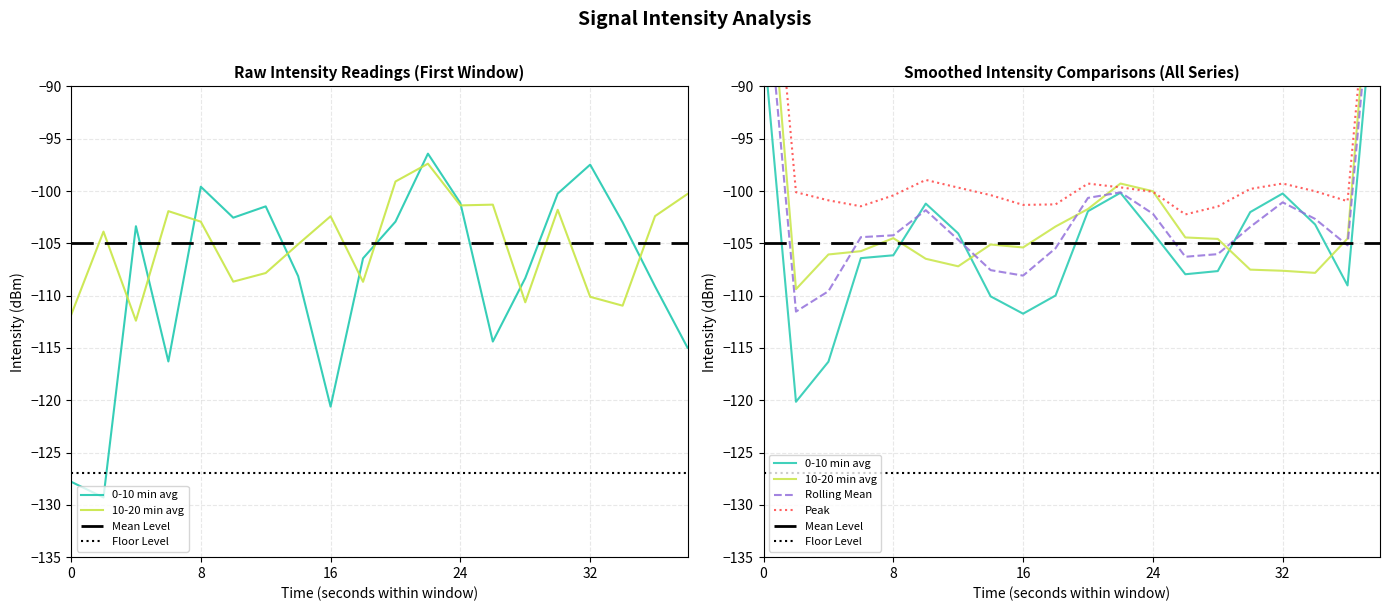

Reading left to right, extract all data points from this chart.

0-10 min avg: 0=-127.8	2=-129.3	4=-103.4	6=-116.3	8=-99.6	10=-102.6	12=-101.5	14=-108.1	16=-120.6	18=-106.4	20=-102.9	22=-96.4	24=-101.2	26=-114.4	28=-108.3	30=-100.2	32=-97.5	34=-103.0	36=-109.1	38=-115.0
10-20 min avg: 0=-111.9	2=-103.9	4=-112.4	6=-101.9	8=-102.9	10=-108.7	12=-107.8	14=-105.1	16=-102.4	18=-108.7	20=-99.1	22=-97.4	24=-101.4	26=-101.3	28=-110.6	30=-101.8	32=-110.1	34=-111.0	36=-102.4	38=-100.3